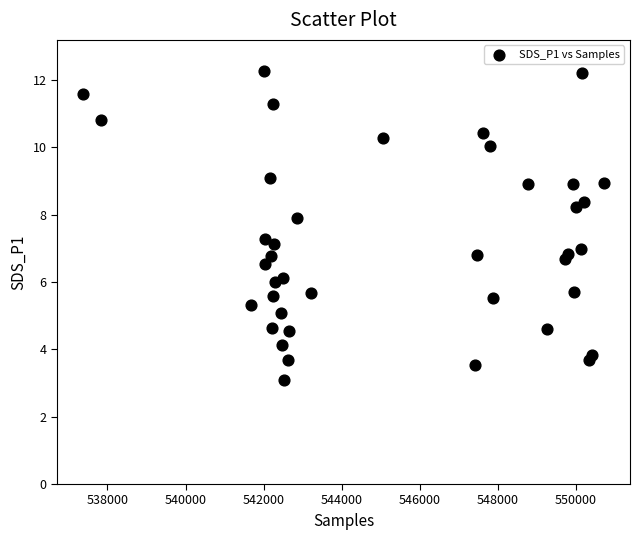

What is the range of X values (max minus min)?

13346.0